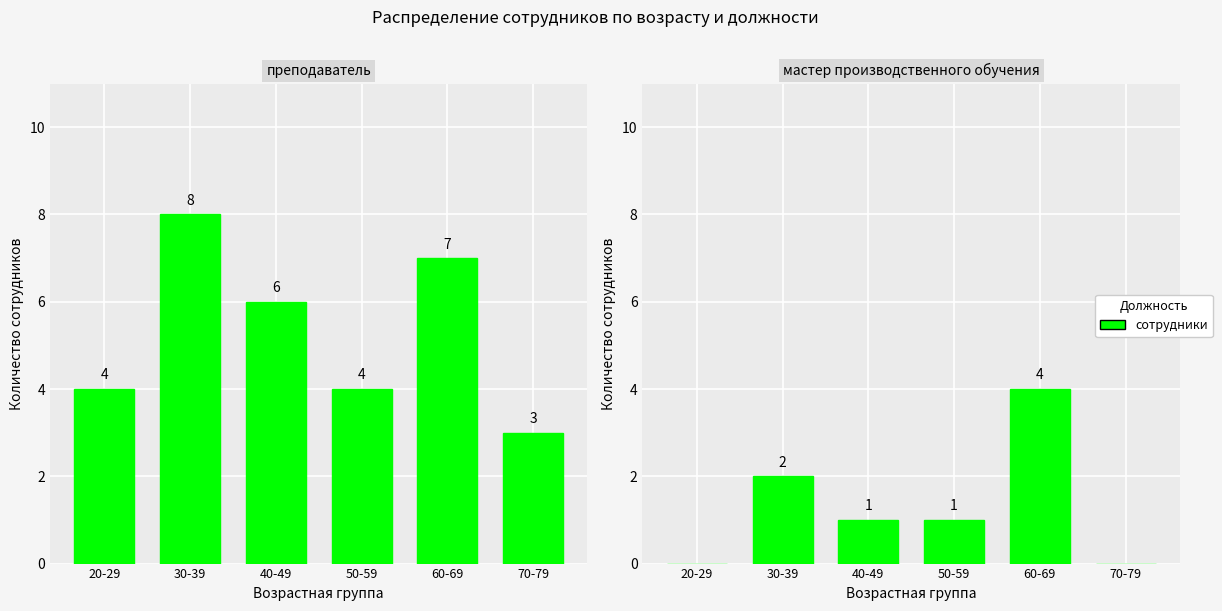

What position from the left is 70-79?

6